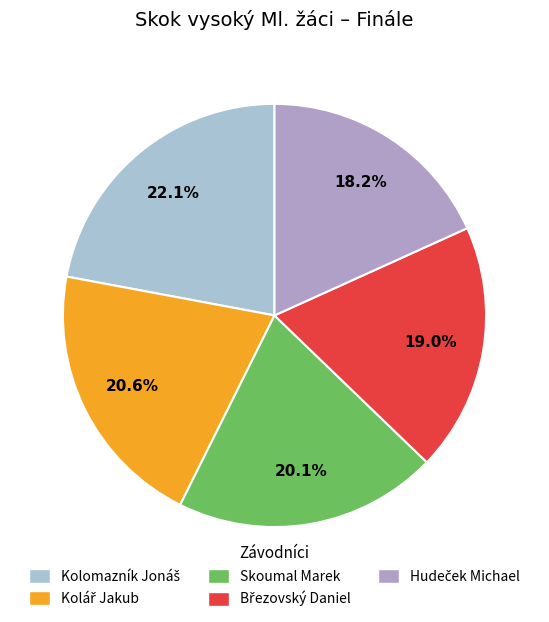

How many slices are in this pie chart?

5